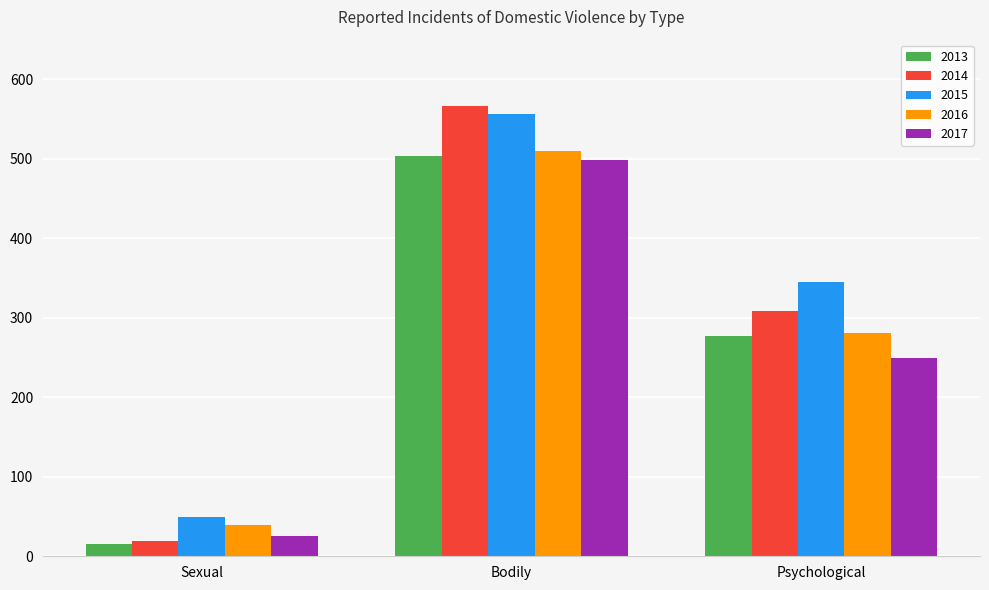

What is the sum of all 2017 values?

774